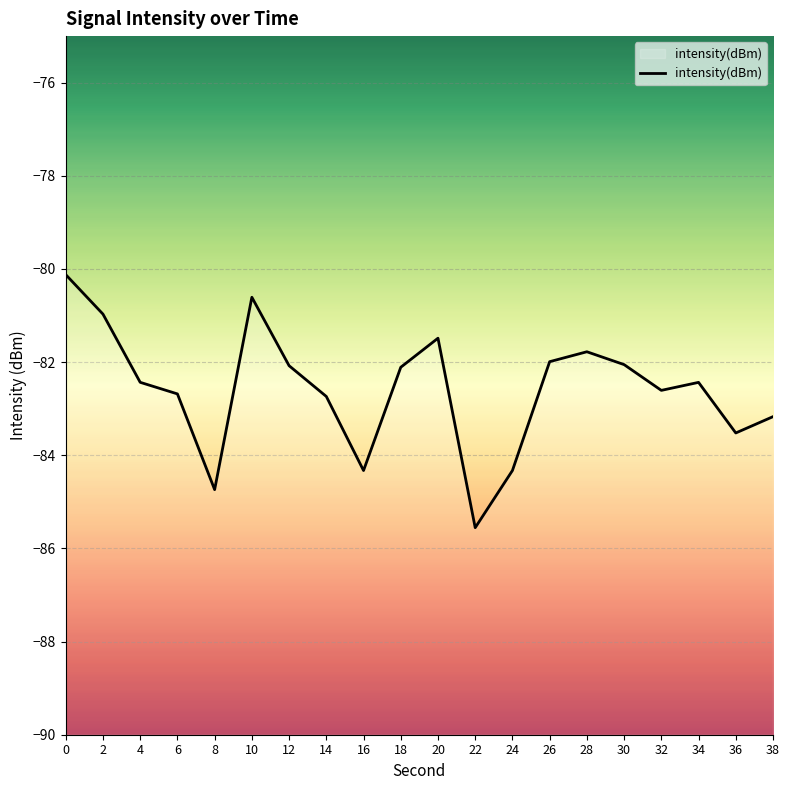

Reading left to right, transcribe all the data shown in this chart.

-80.1	-81.0	-82.4	-82.7	-84.7	-80.6	-82.1	-82.7	-84.3	-82.1	-81.5	-85.6	-84.3	-82.0	-81.8	-82.1	-82.6	-82.4	-83.5	-83.2